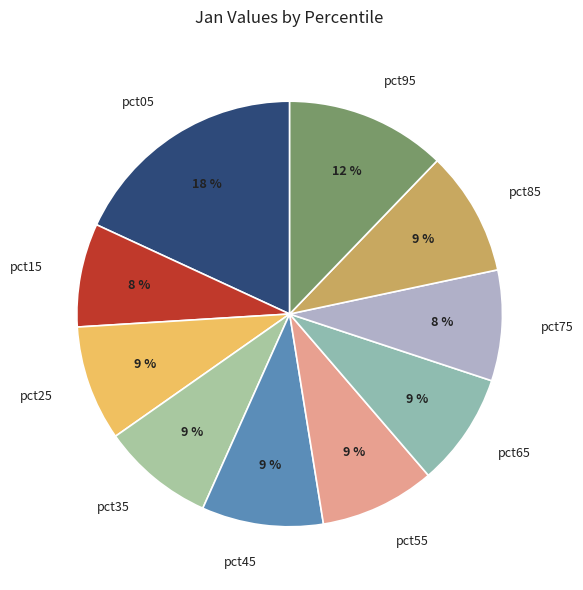

Is it true that pct55 is 1% of the pie?

False